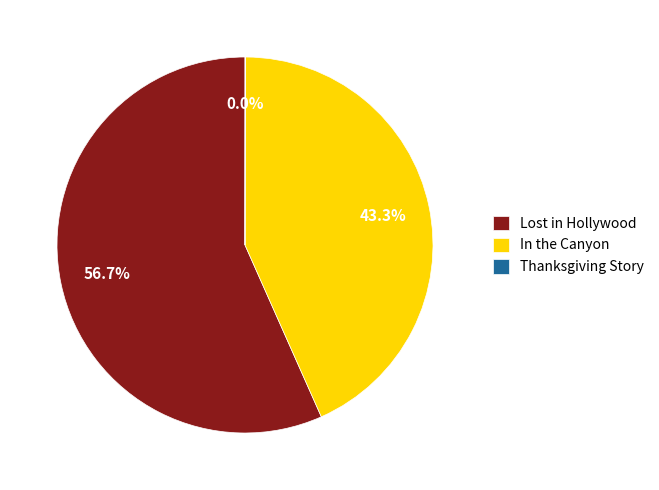

To the nearest percent, what is the difference between the largest and smallest slice percentages?

57%